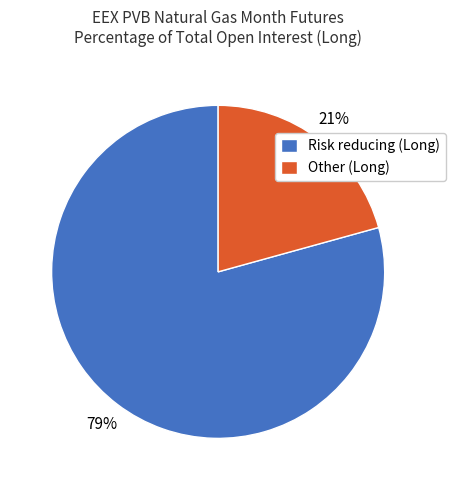

Between Risk reducing (Long) and Other (Long), which is larger?

Risk reducing (Long)